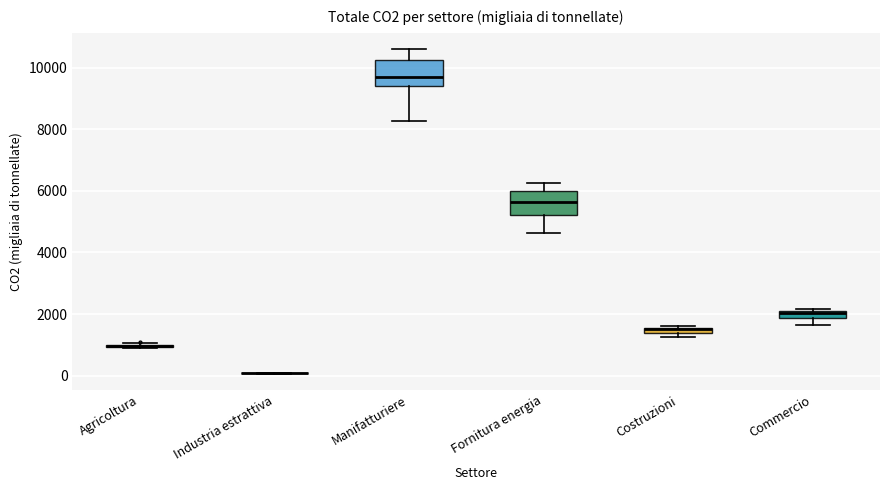

Where is the upper edge of the box for Manifatturiere on the y-axis? The values are not printed on the chart, so give them approximately, as read against the axis.

10200